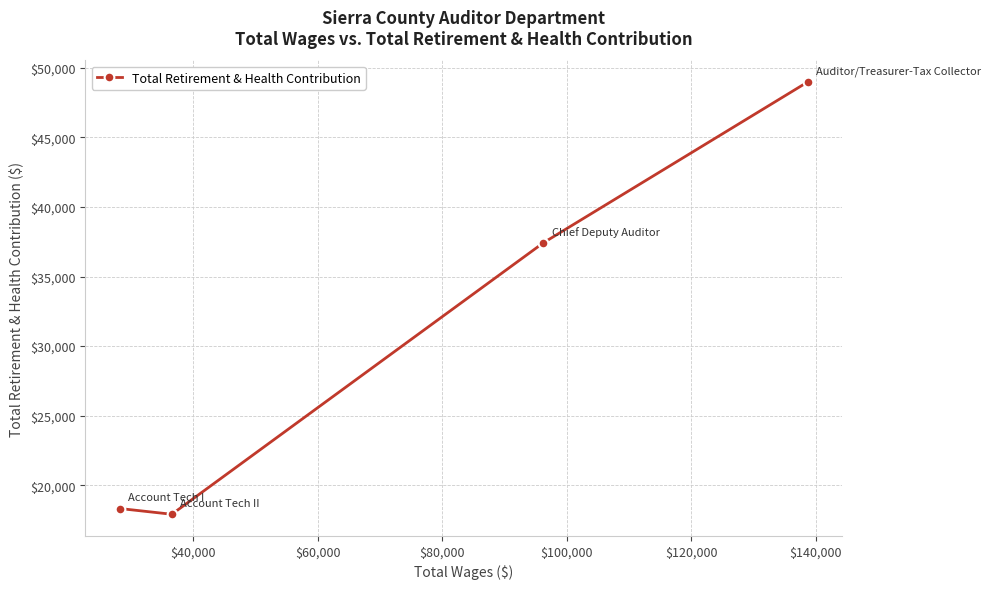

What is the maximum value shown in the chart?

48983